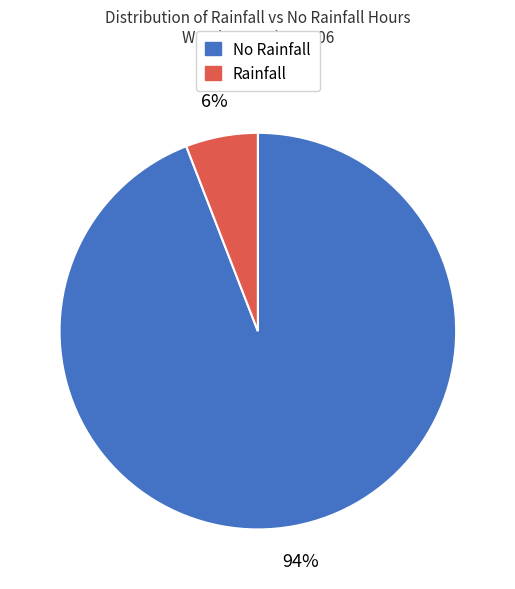

Count the number of slices in the pie.

2